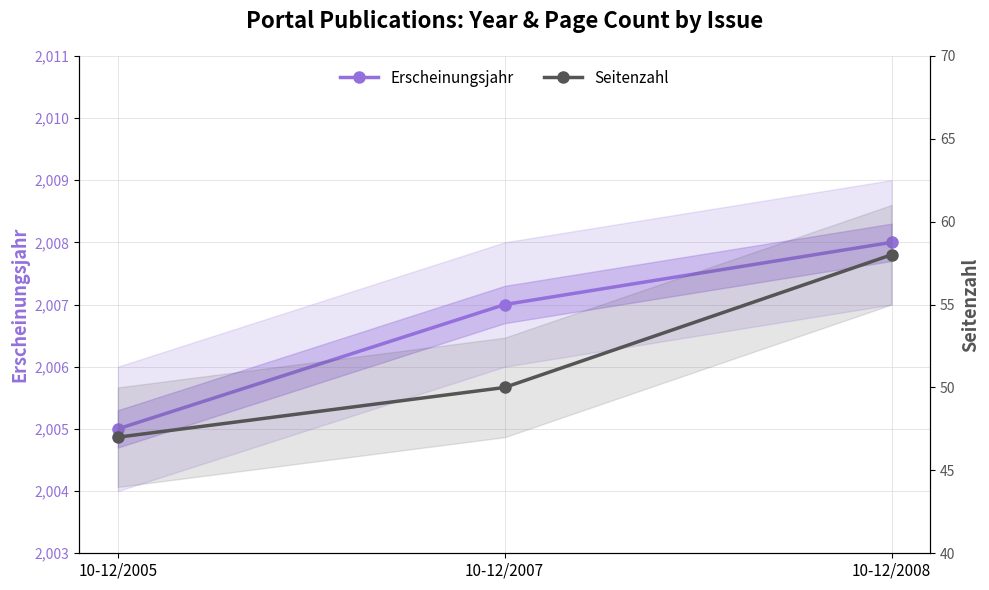

What is the minimum value for Erscheinungsjahr?

2005